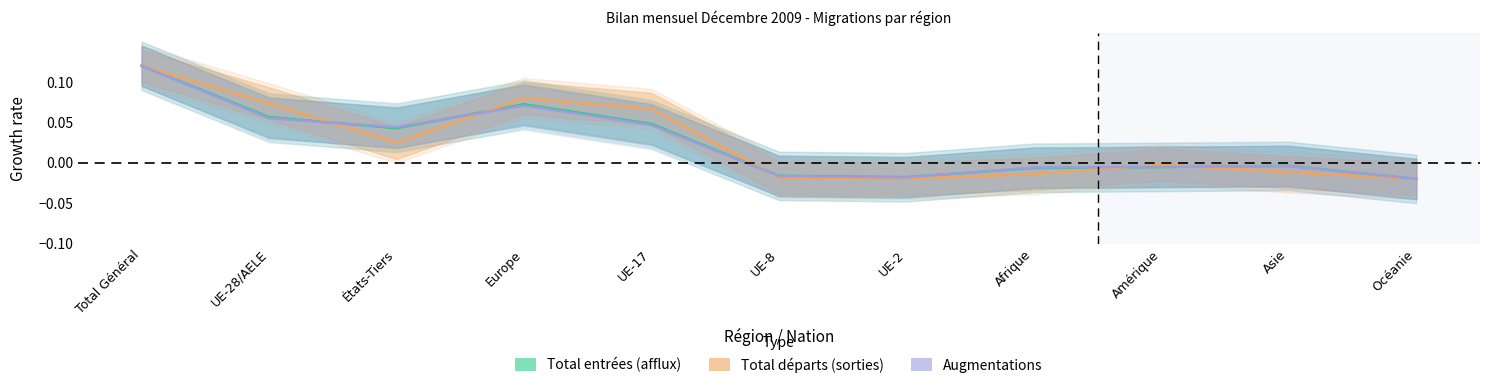

Where is the first local maximum for Total entrées (afflux)?

Europe